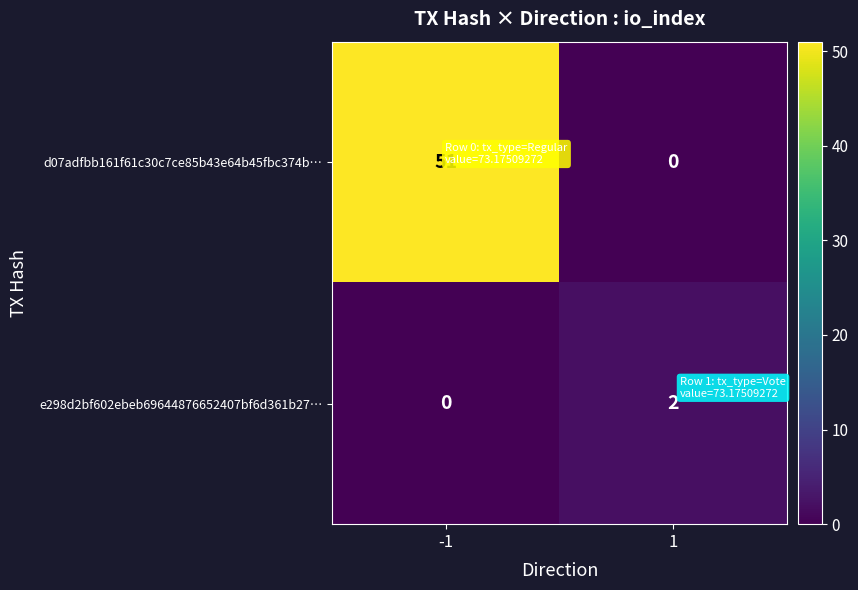

What is the difference between the d07adfbb161f61c30c7ce85b43e64b45fbc374b… values at 1 and -1?

51